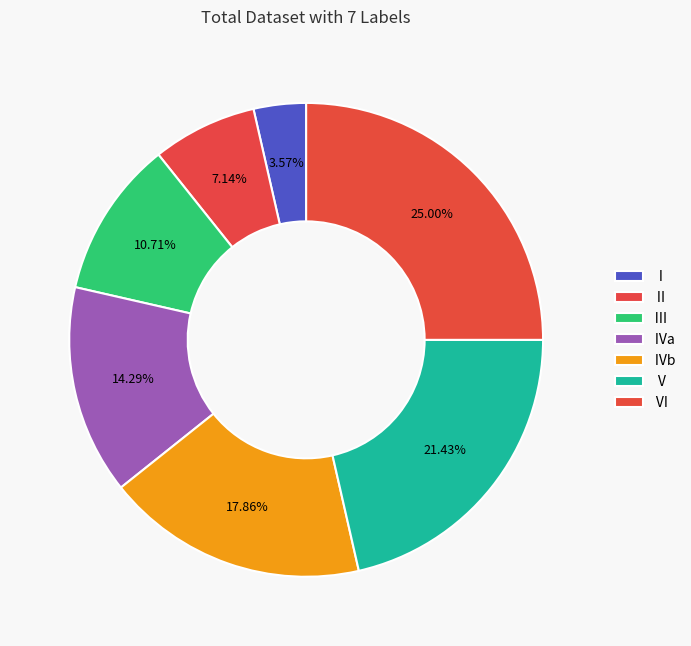

True or false: Ⅵ accounts for 25% of the total.

True